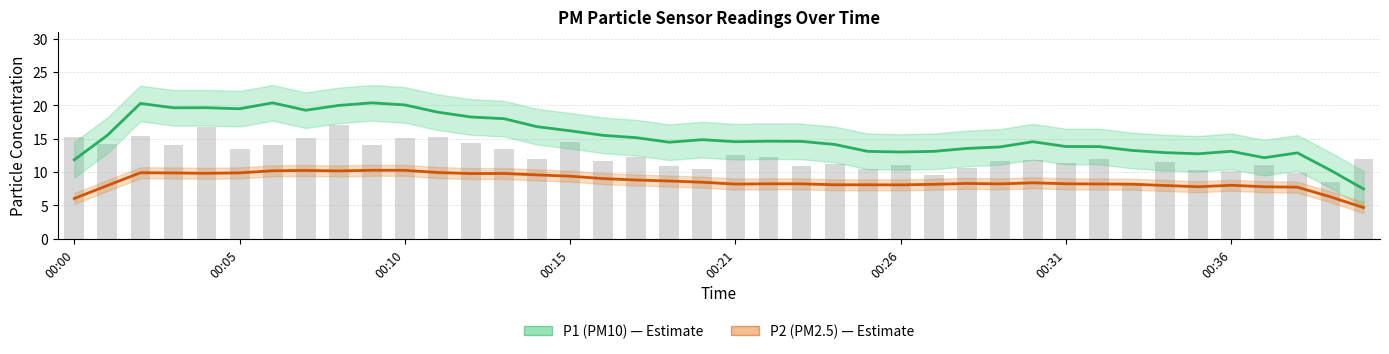

At which category is the sum across all series the highest?

9